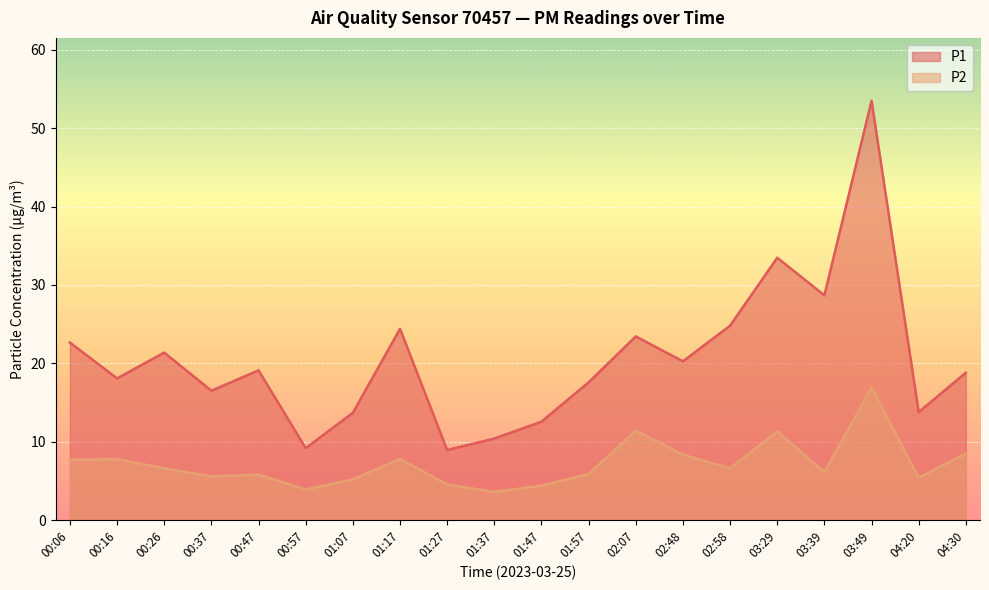

What is the approximate value of P2 at 04:20?

5.4